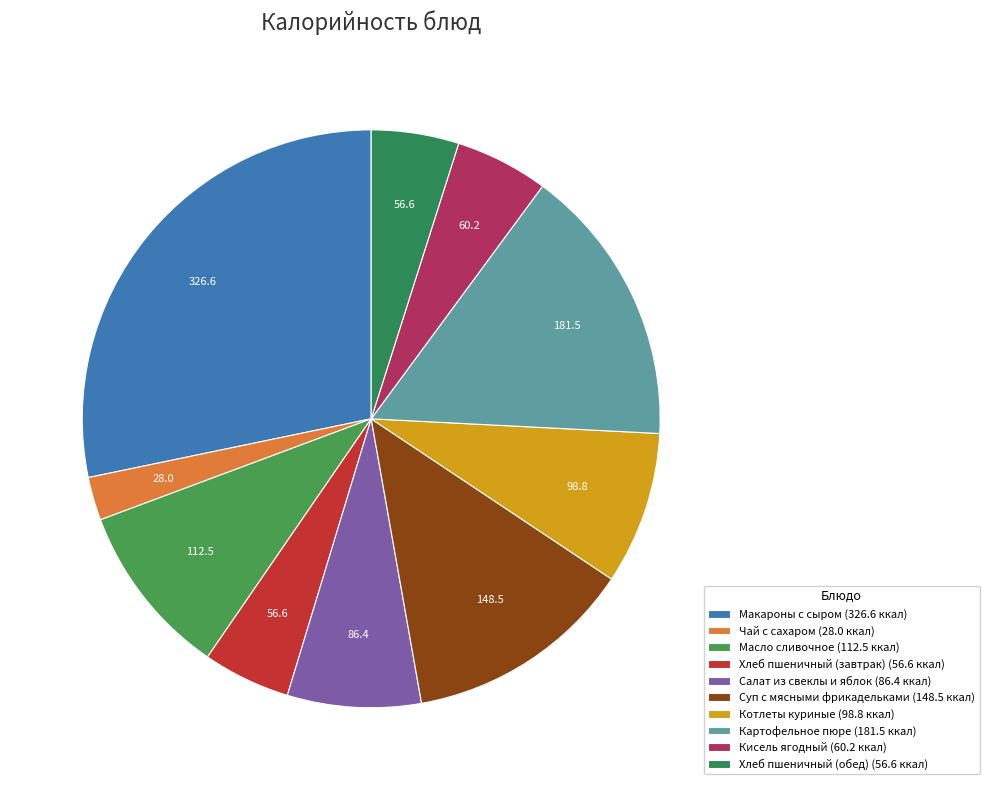

What is the ratio of the value at Картофельное пюре to the value at Кисель ягодный?

3.0